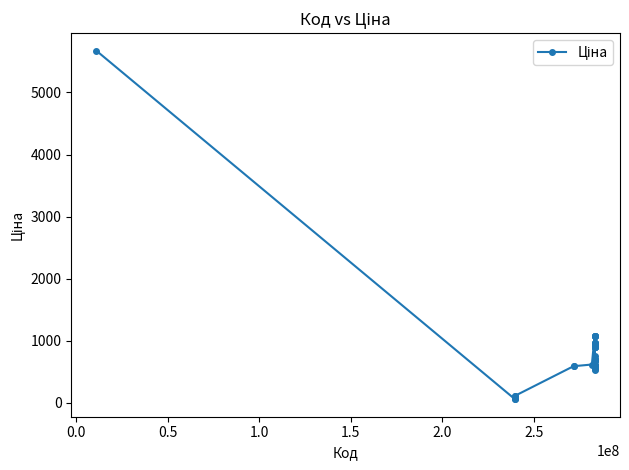

What is the sum of all values?

33507.9